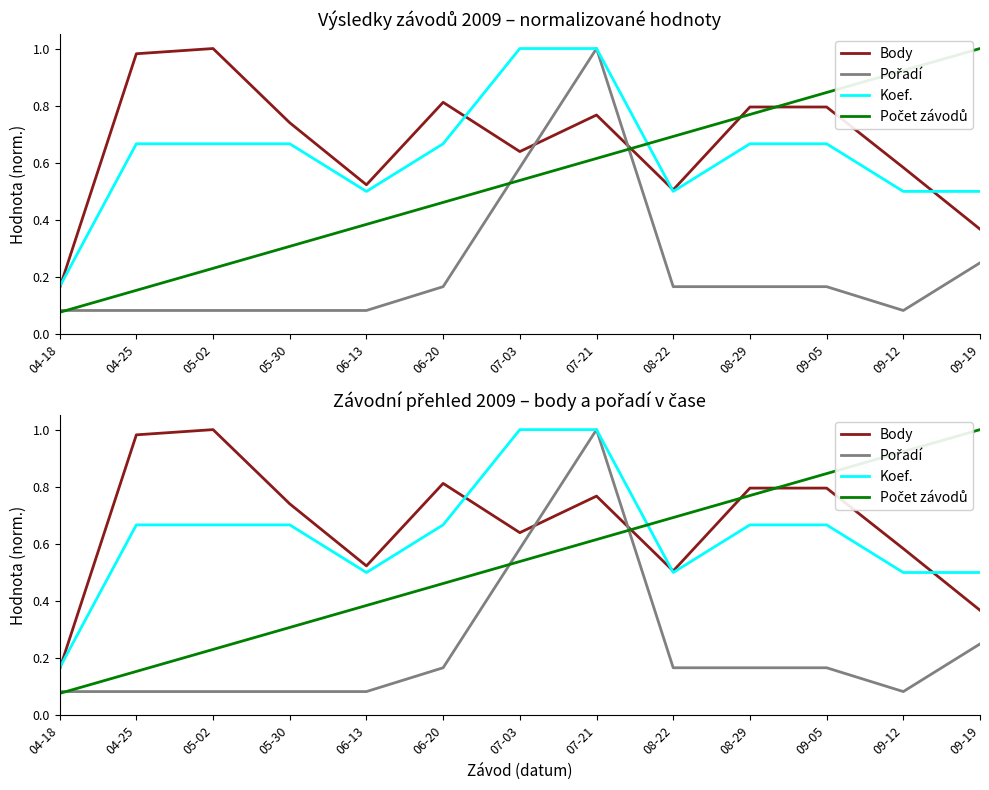

How many series are shown in this chart?

4